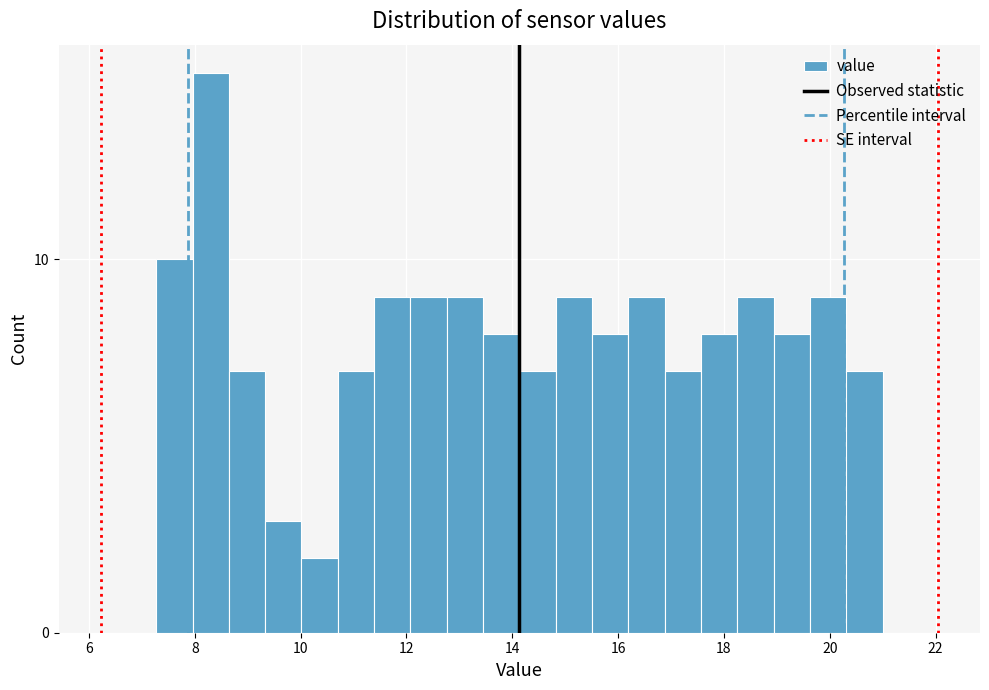

Read against the x-axis, roughly where is the centre of the tallest bar?

8.2